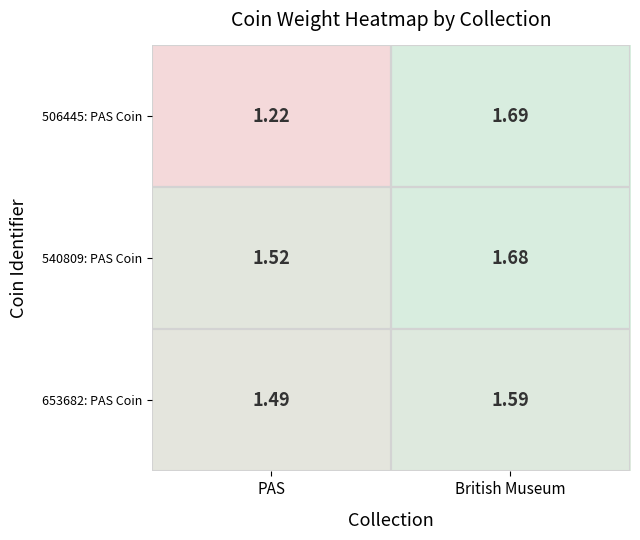

Which label corresponds to the smallest value in the chart?

PAS